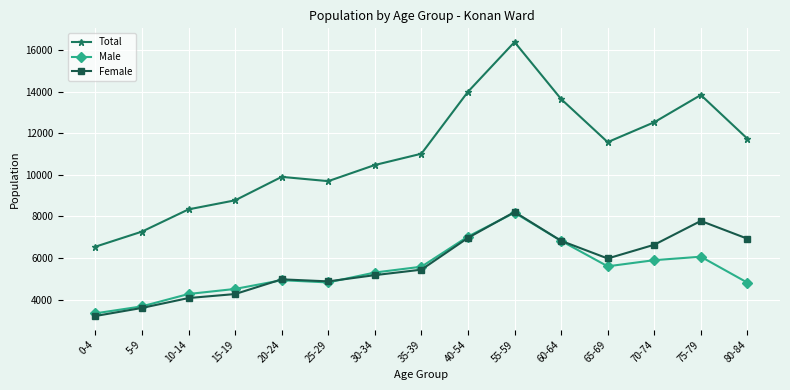

What is the smallest value displayed?

3208